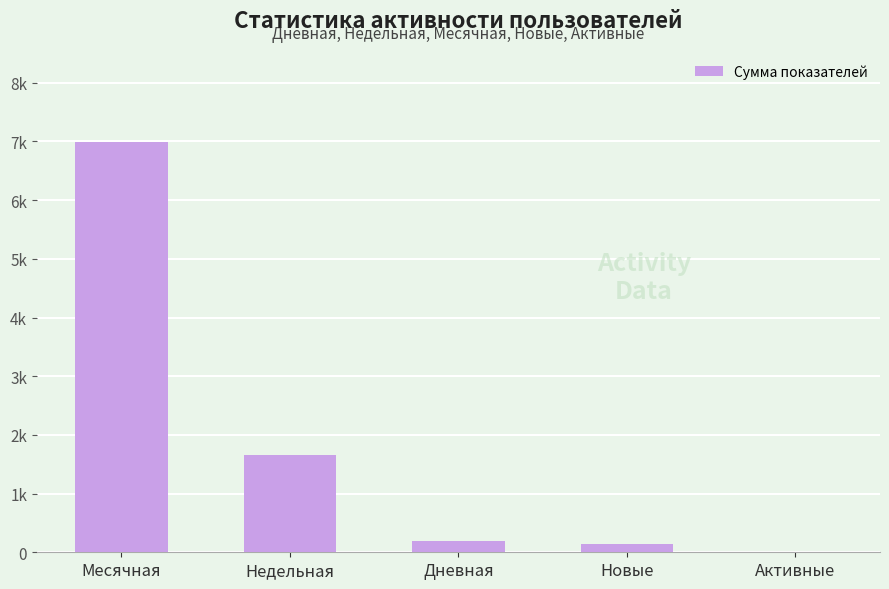

What is the average value?

1795